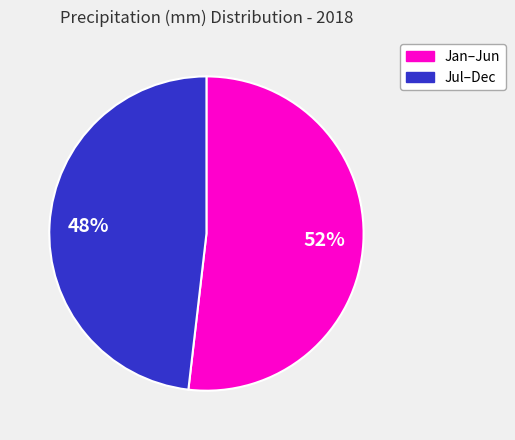

Is there any slice that represents more than half of the pie?

Yes